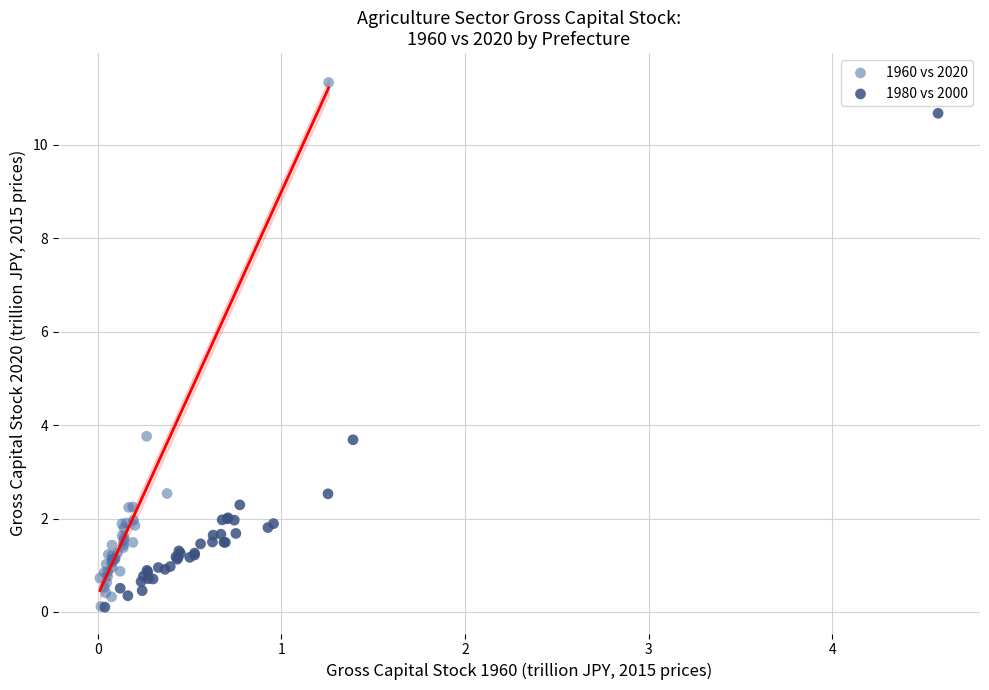

Which series contains the highest Y value?

1960 vs 2020